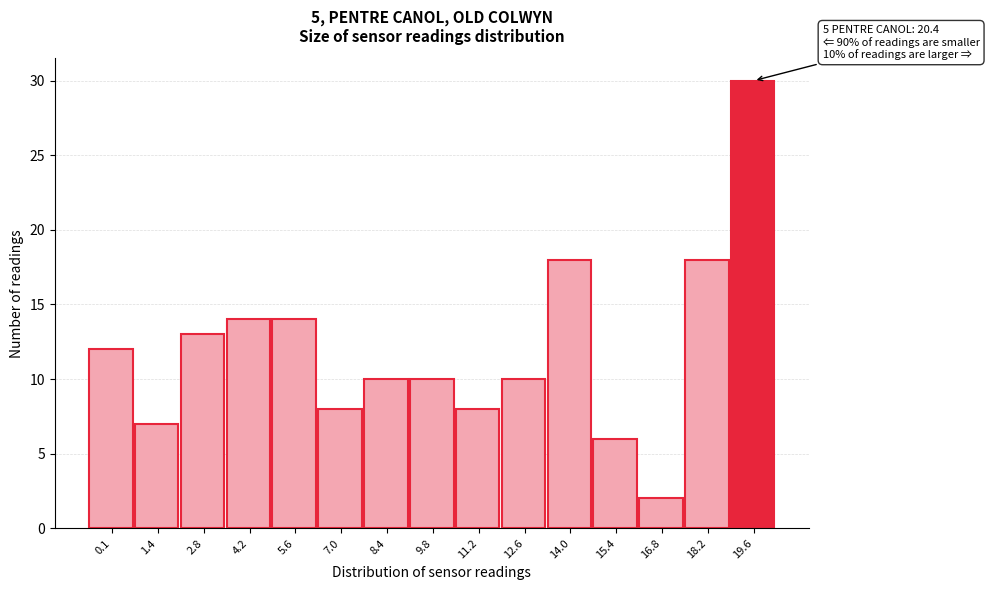

Reading left to right, extract all data points from this chart.

12	7	13	14	14	8	10	10	8	10	18	6	2	18	30